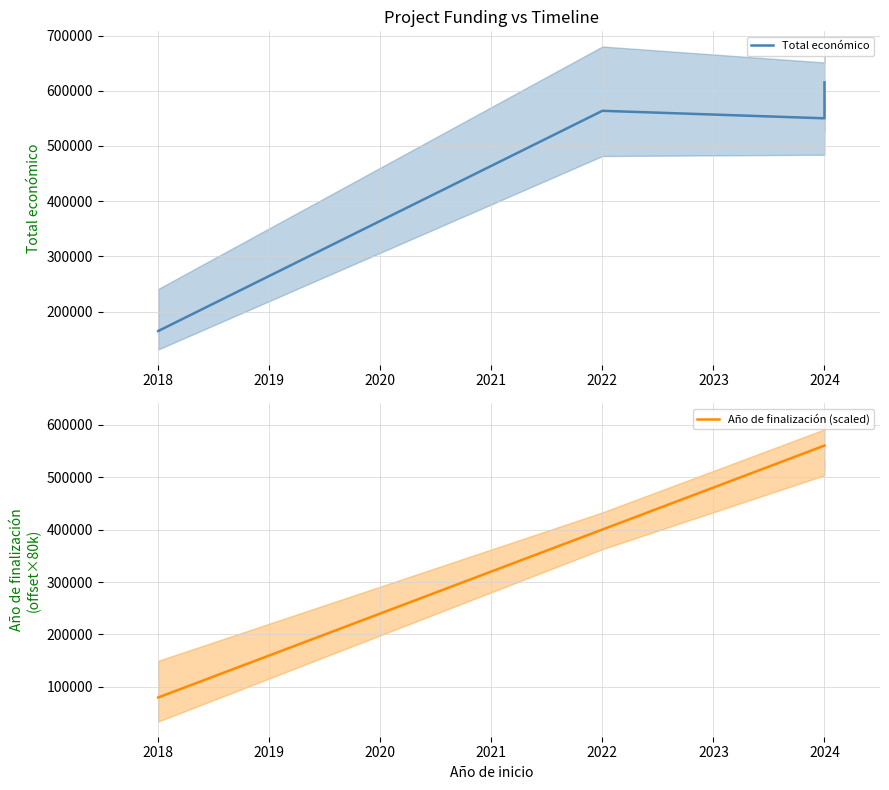

Reading left to right, list all the values displayed in this chart.

Total económico: 164600	563721	550111	579152	599927	615375
Año de finalización (scaled): 80000	400000	560000	560000	560000	560000